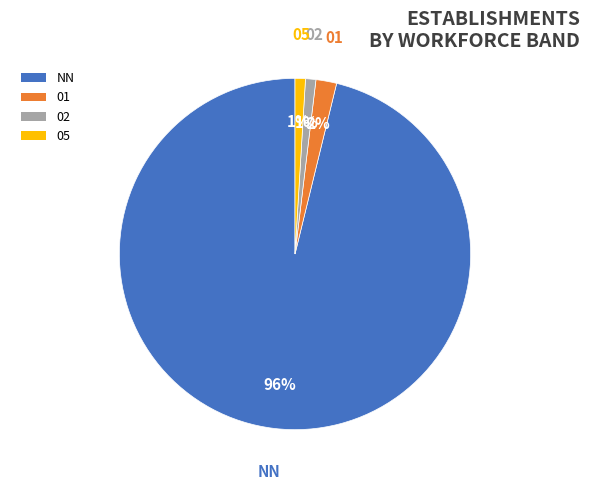

Which slice is the largest?

NN